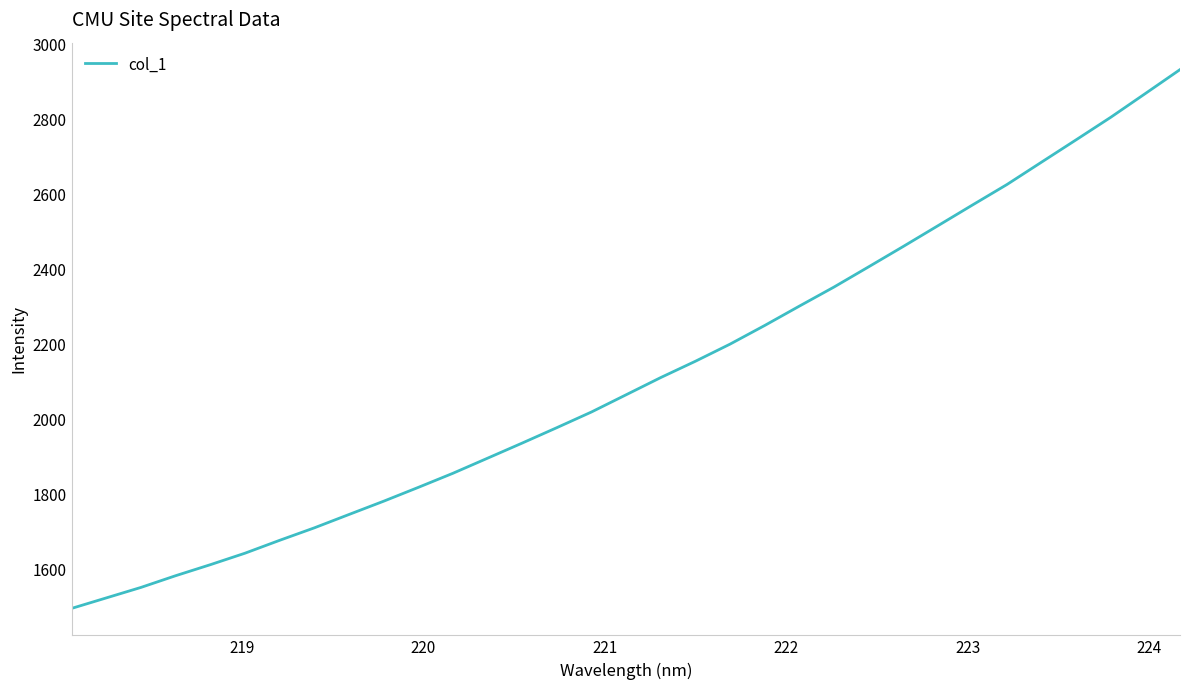

What is the difference between the maximum and minimum values?

1436.6